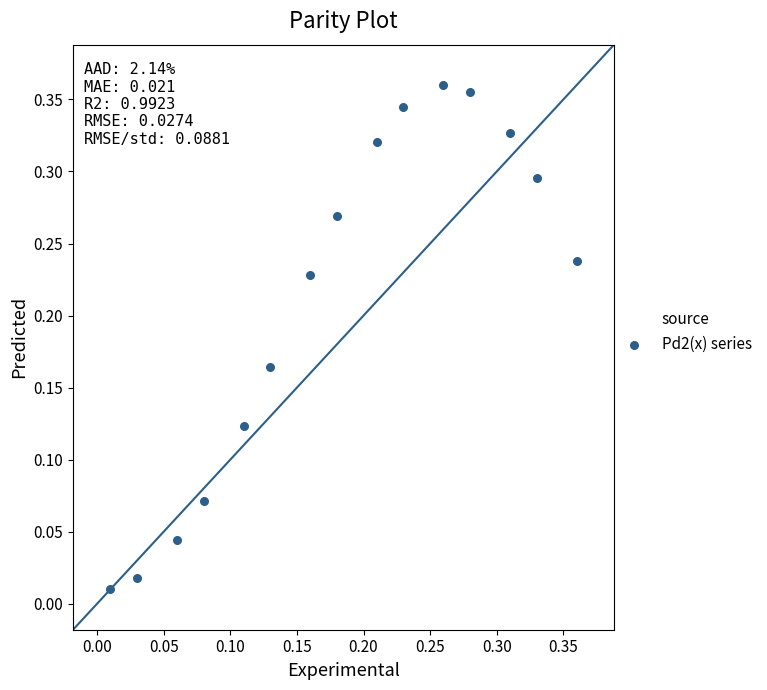

How many data points are displayed?

15